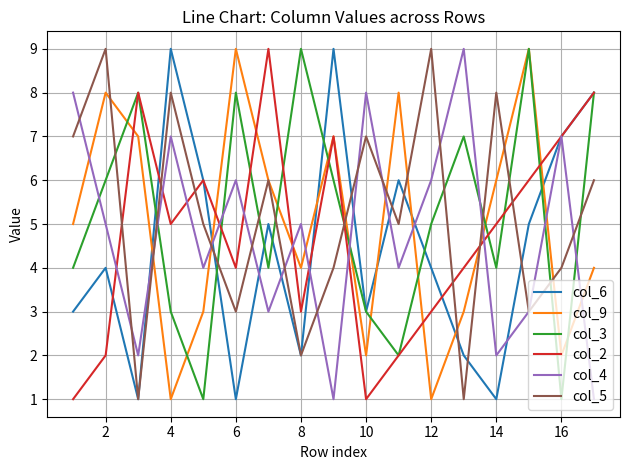

True or false: col_4 and col_9 intersect in this chart.

True